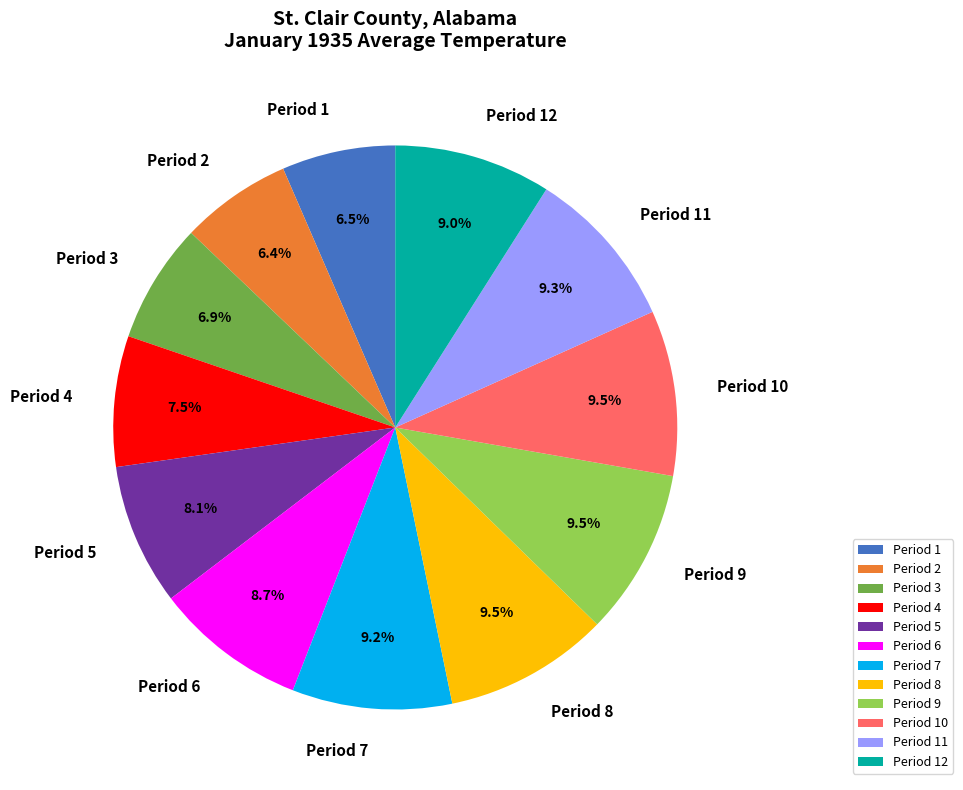

The Period 10 slice represents 9% of the pie. True or false?

True